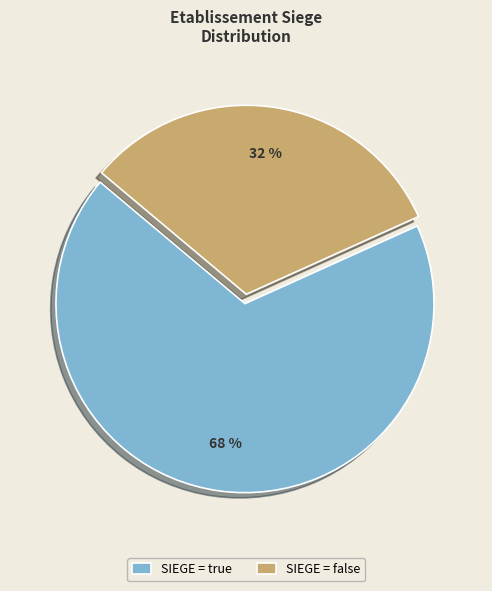

Count the number of slices in the pie.

2